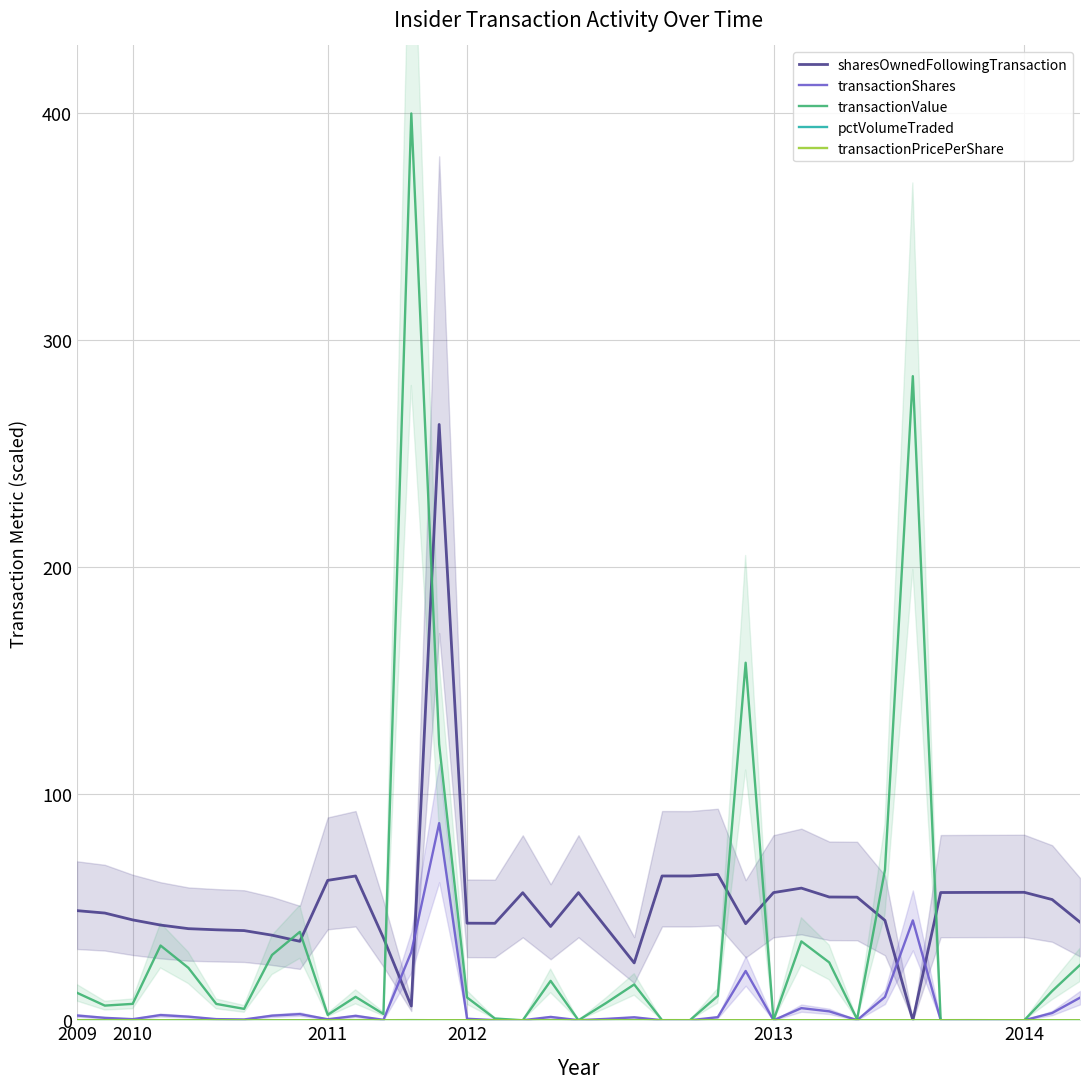

True or false: pctVolumeTraded has a value of 0.0 at 2010.

True